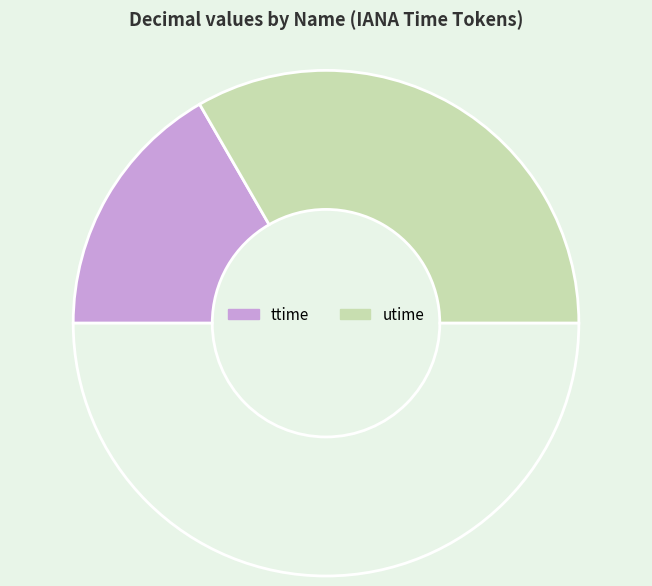

Count the number of slices in the pie.

3